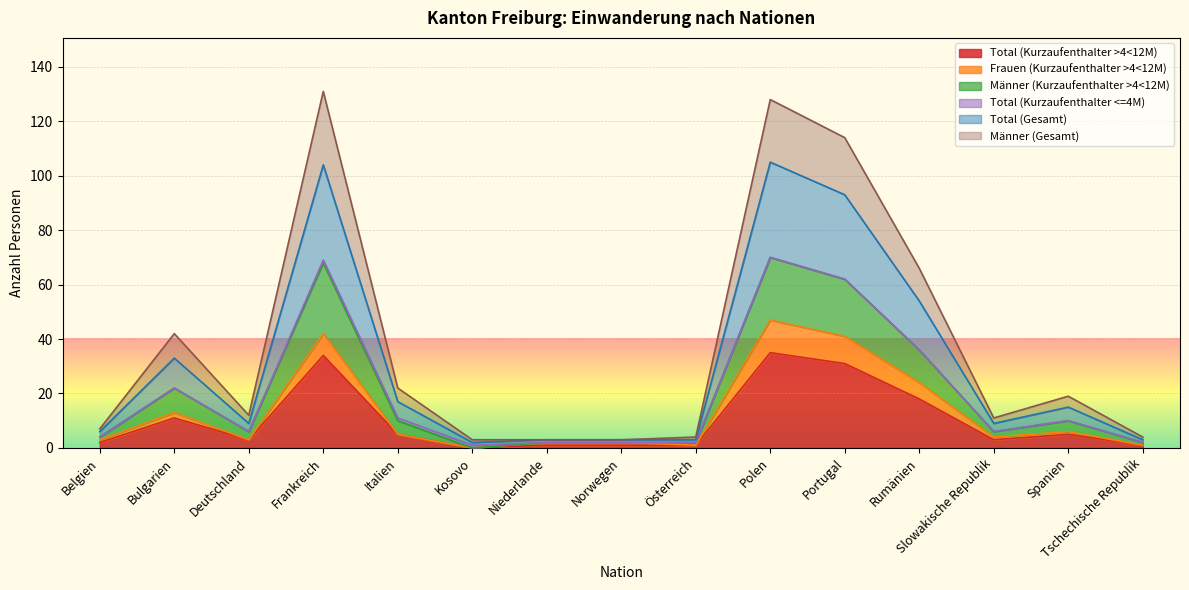

How many lines are shown in the chart?

6